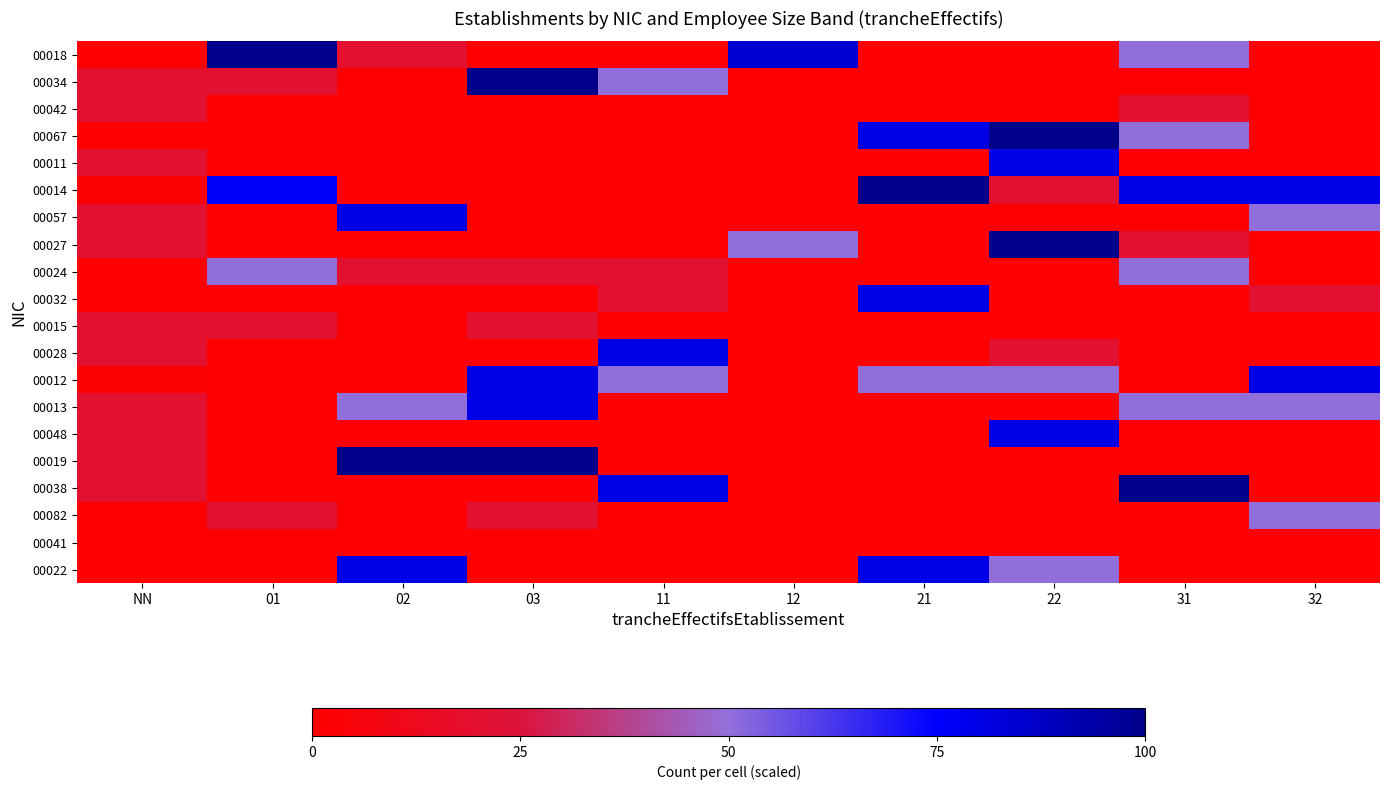

What is the total value across all series at 03?

420